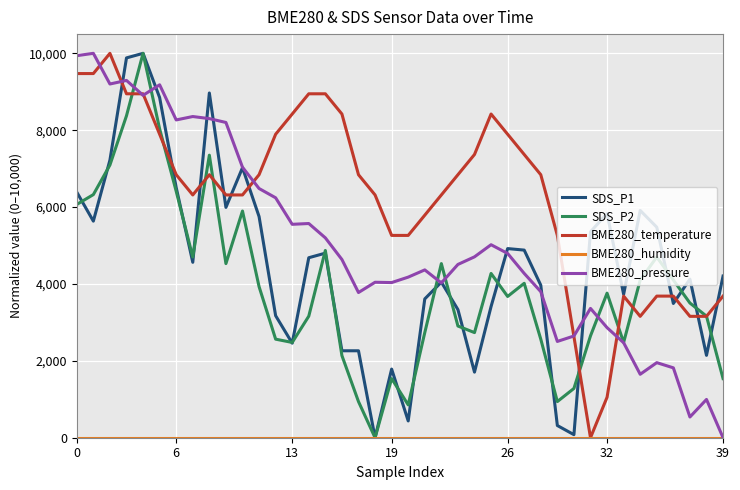

Which series has the largest total across all categories?

BME280_temperature